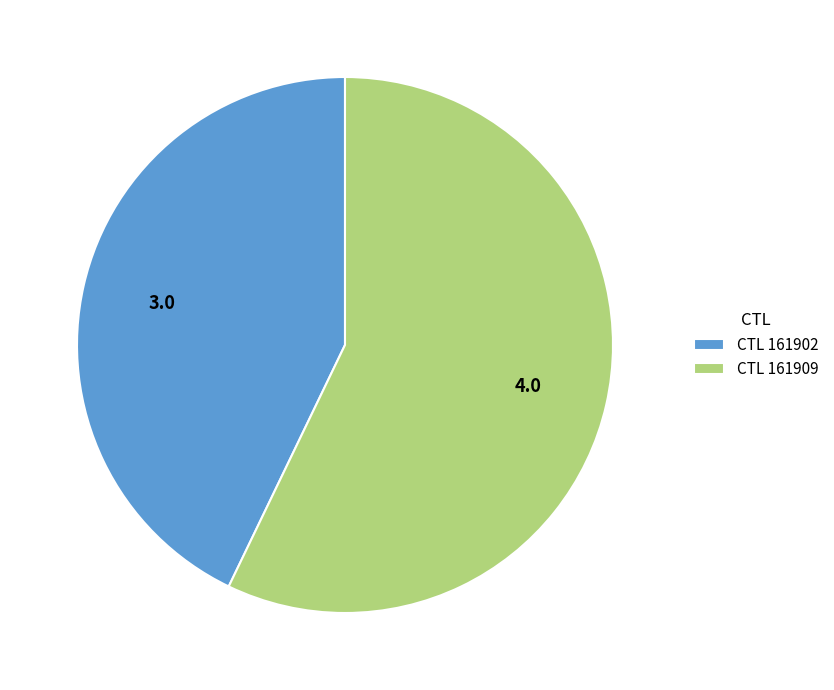

Which slice is the smallest?

CTL 161902